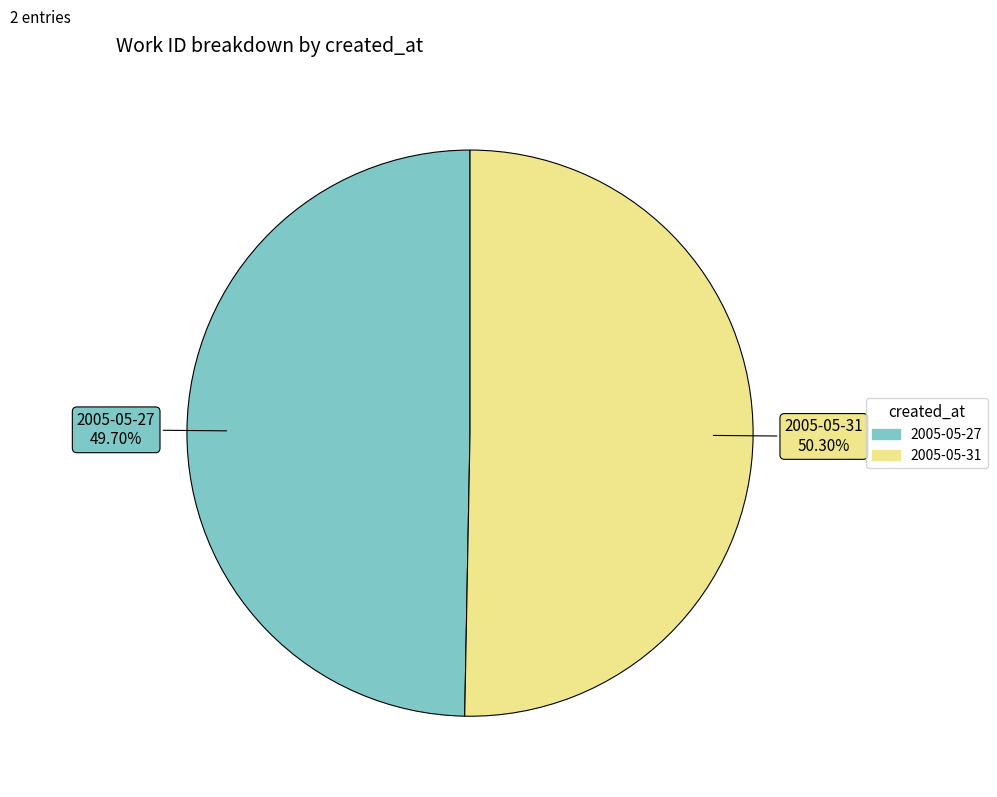

To the nearest percent, what is the combined percentage of 2005-05-27 and 2005-05-31?

100%